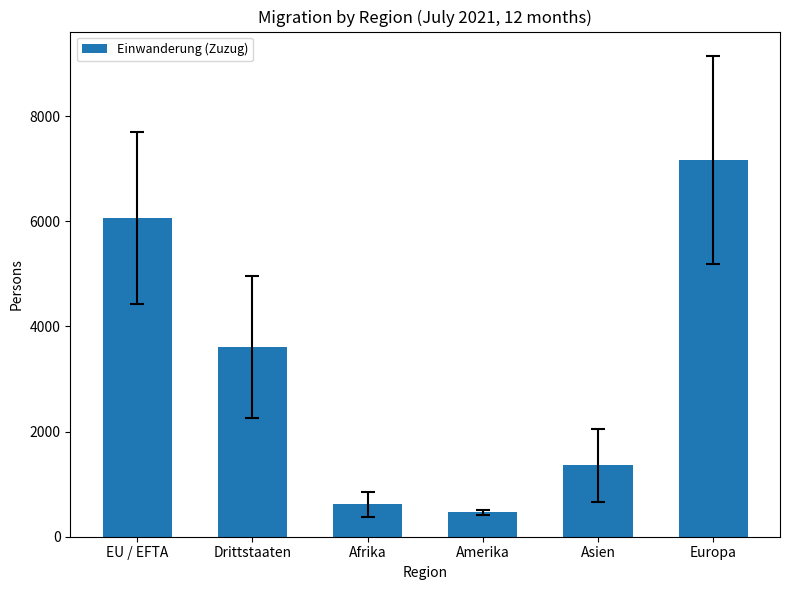

Rank the categories by value from lowest to highest.

Amerika, Afrika, Asien, Drittstaaten, EU / EFTA, Europa